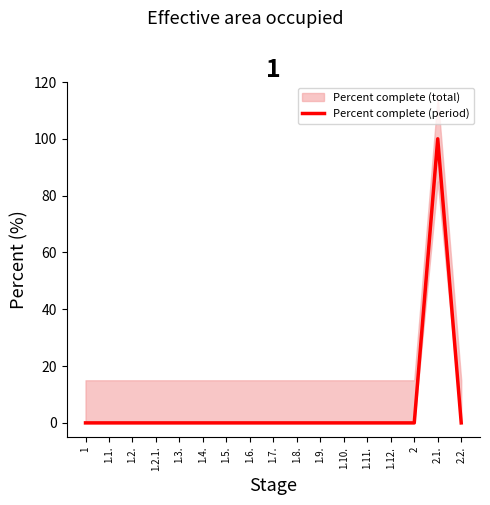

What is the label of the 10th point from the right?

1.6.